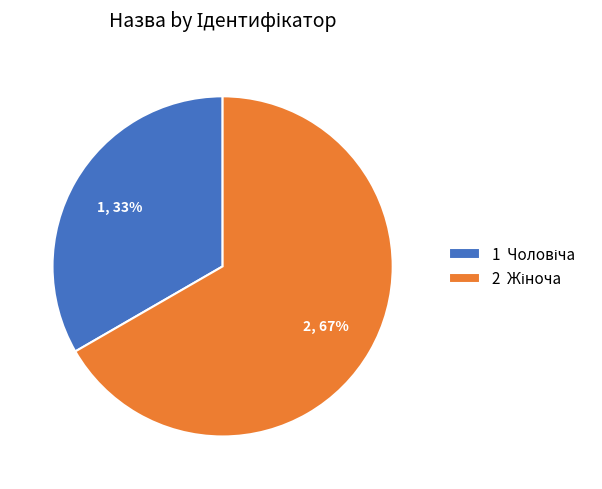

Is there any slice that represents more than half of the pie?

Yes